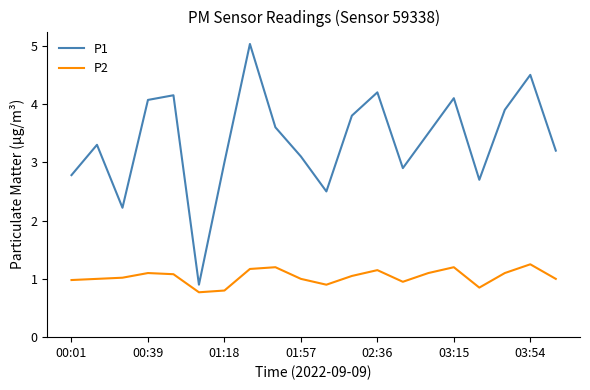

What is the difference between the maximum and minimum values in the P1 series?

4.1